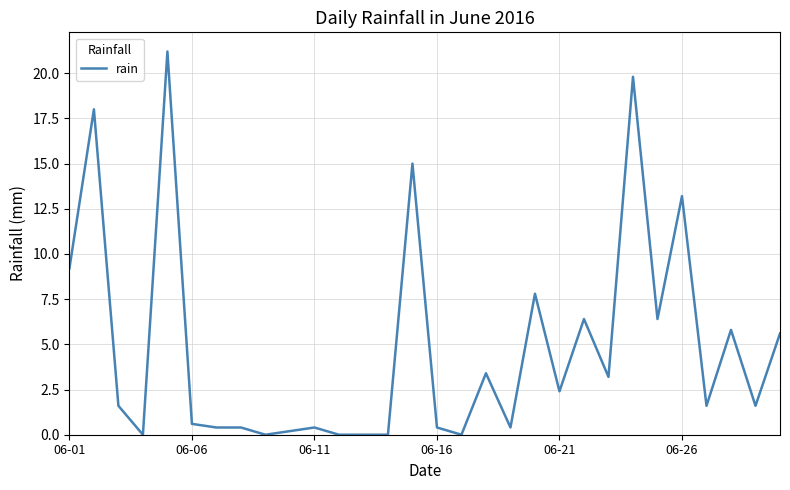

What is the greatest value displayed?

21.2